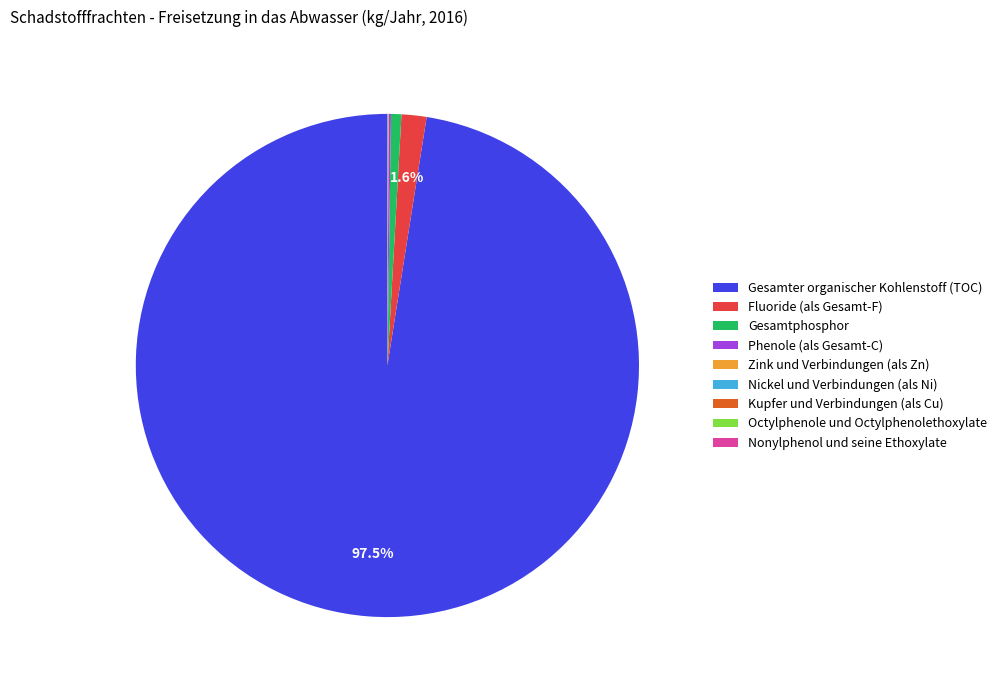

Which slice is the largest?

Gesamter organischer Kohlenstoff (TOC)